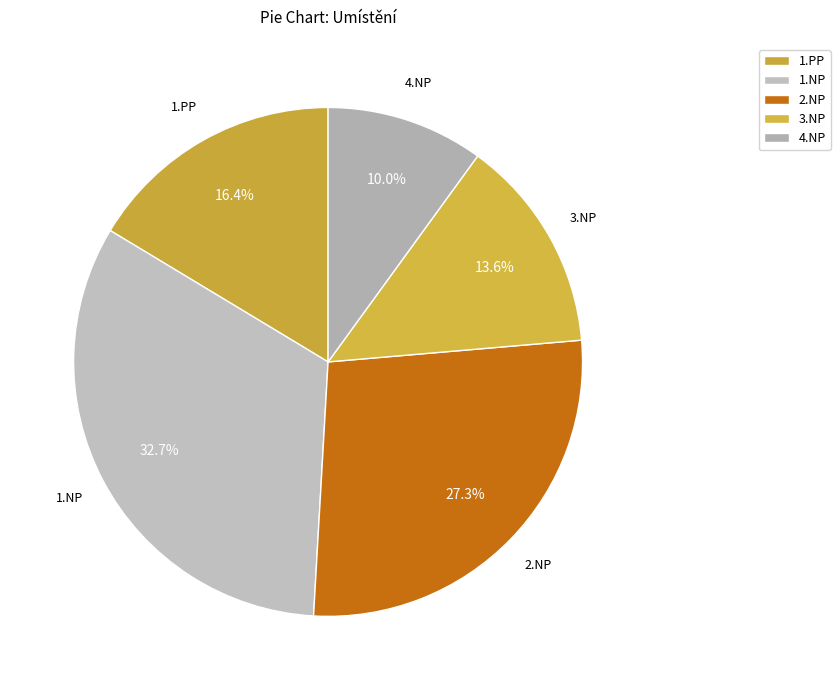

Count the number of slices in the pie.

5